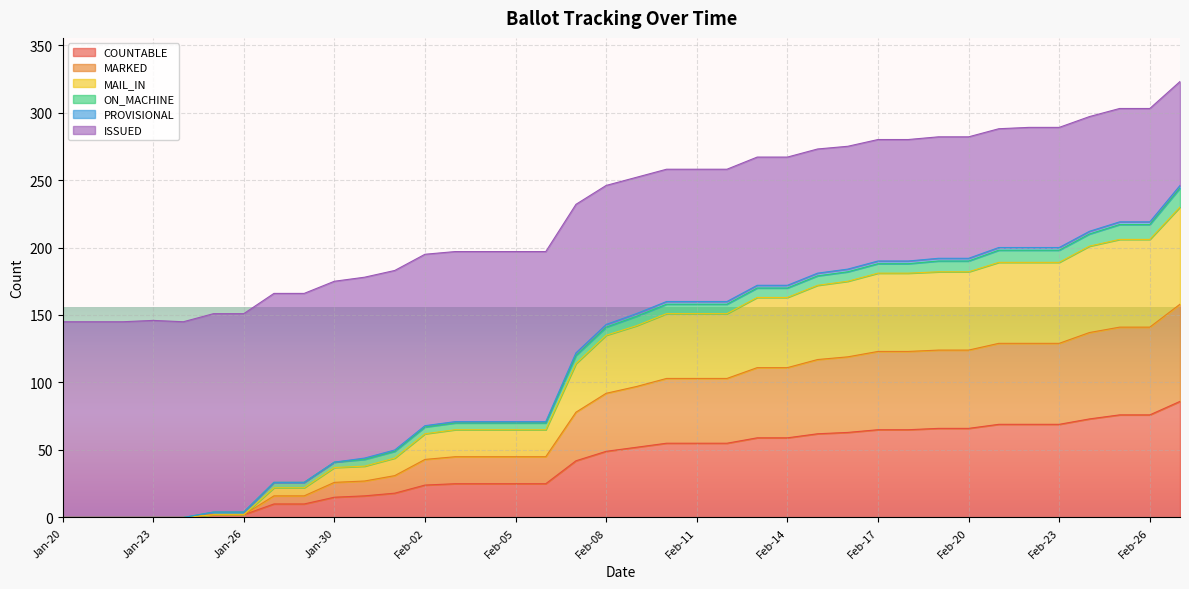

Between Feb-07 and Feb-12, which series saw the biggest shift?

ISSUED